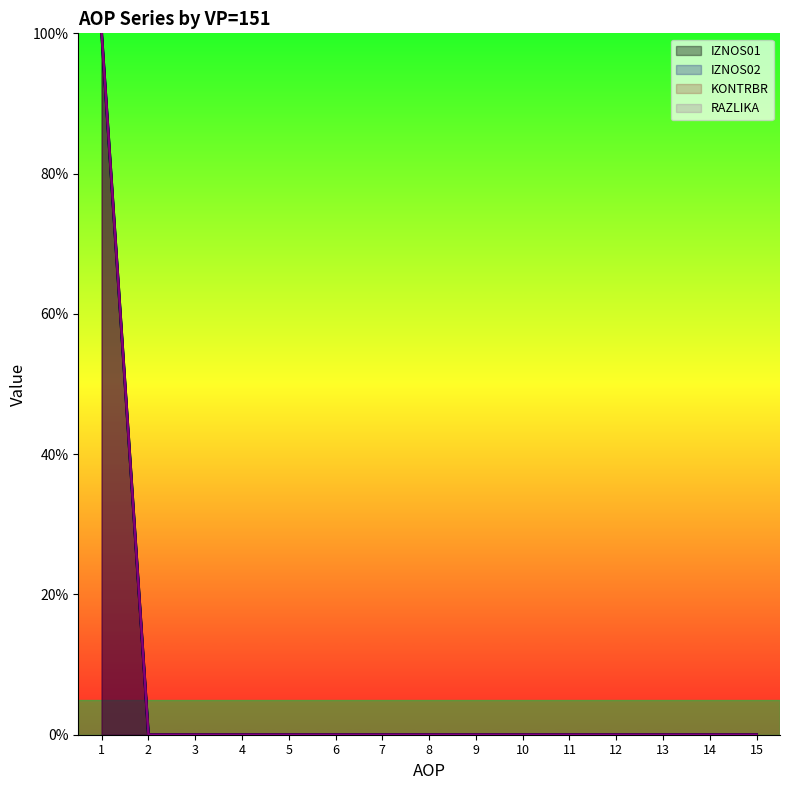

List the labels in order of KONTRBR value, largest first.

1, 2, 3, 4, 5, 6, 7, 8, 9, 10, 11, 12, 13, 14, 15